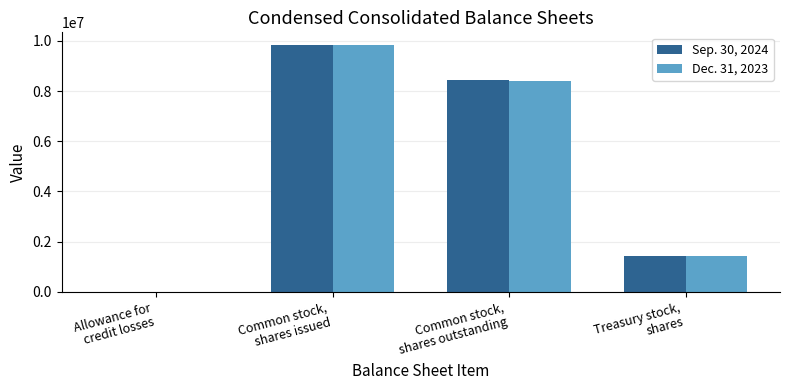

Are the bars horizontal?

No